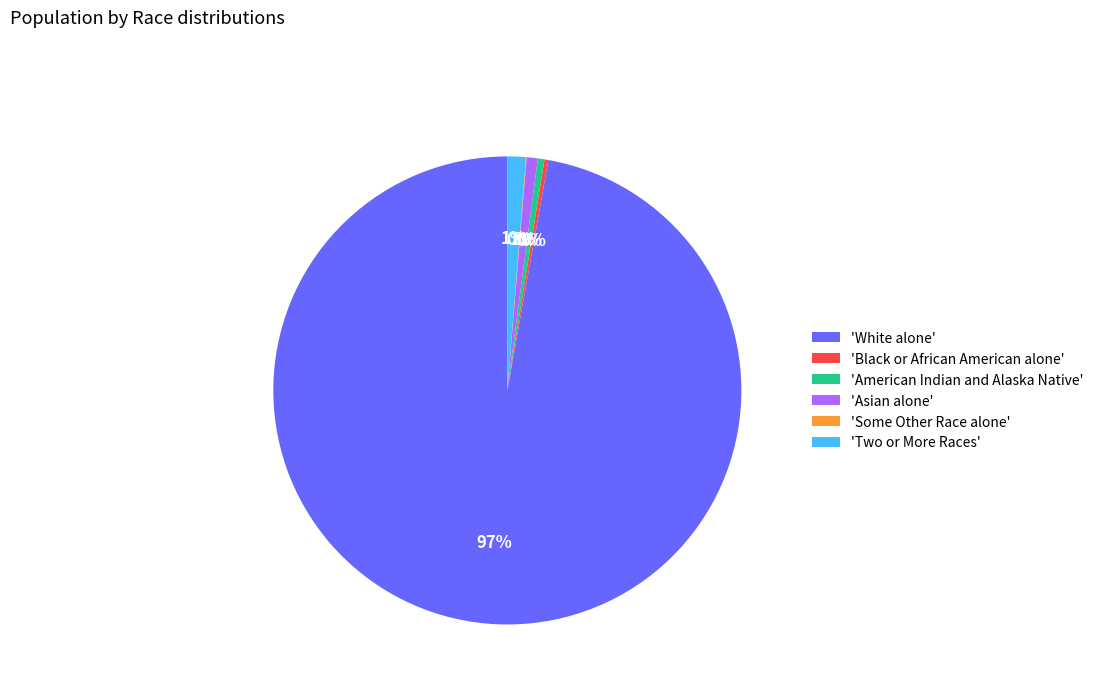

Approximately how many times larger is the value at 'Asian alone' compared to 'American Indian and Alaska Native'?

1.7